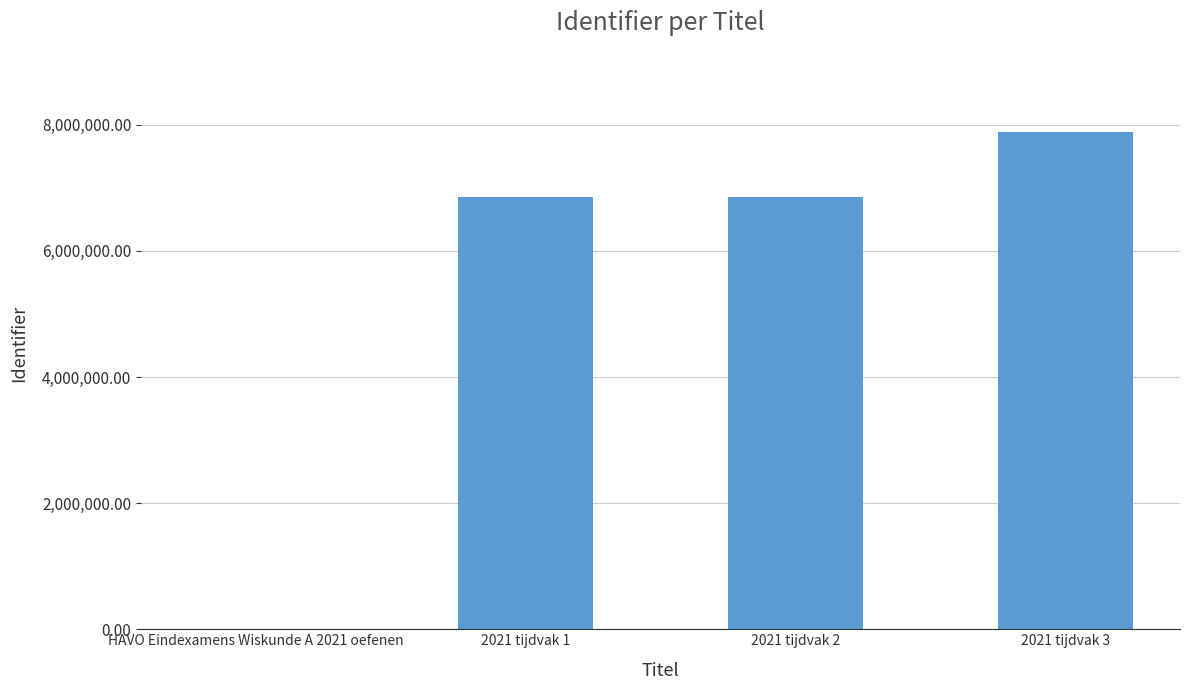

Which has a higher value, HAVO Eindexamens Wiskunde A 2021 oefenen or 2021 tijdvak 2?

2021 tijdvak 2